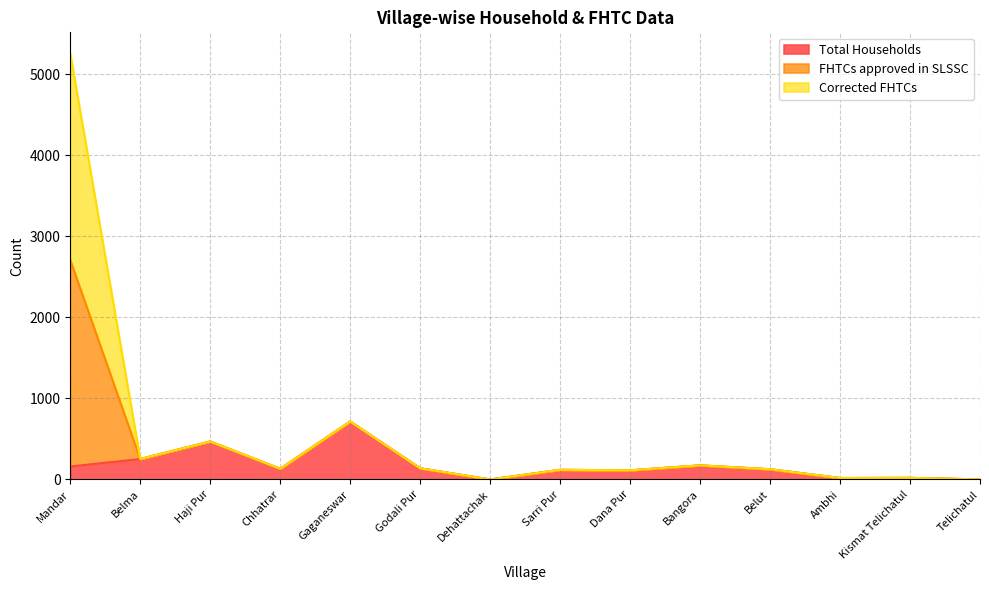

Where is the first local maximum for FHTCs approved in SLSSC?

Haji Pur